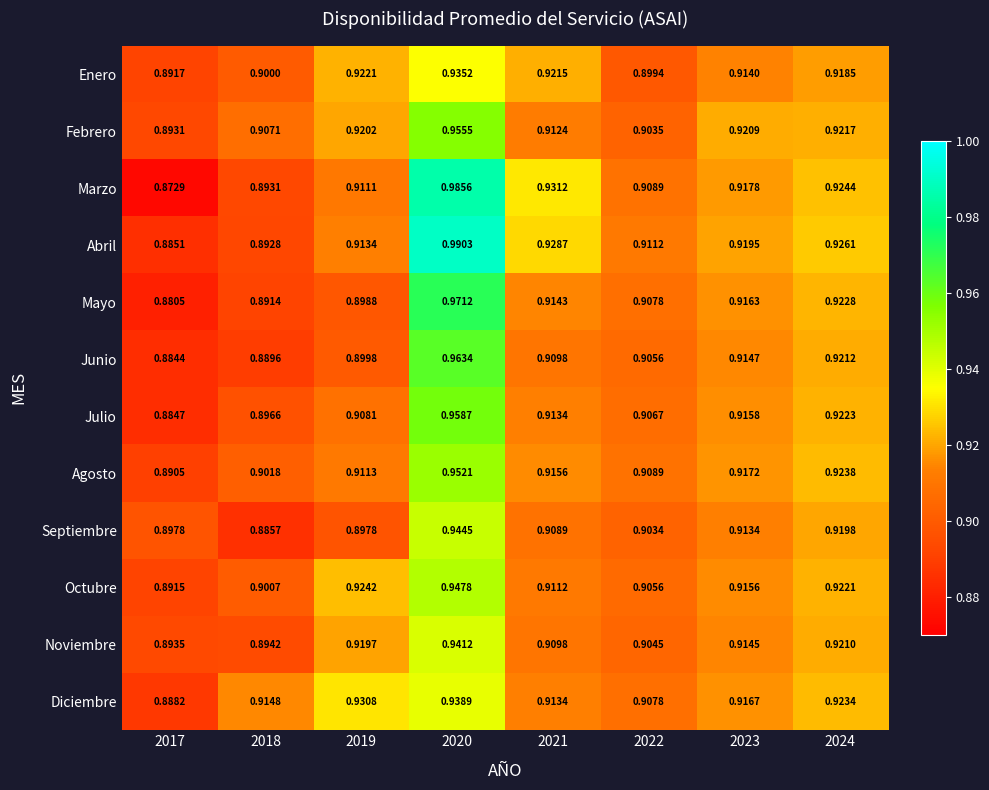

Which series changed the most between 2019 and 2022?

Diciembre